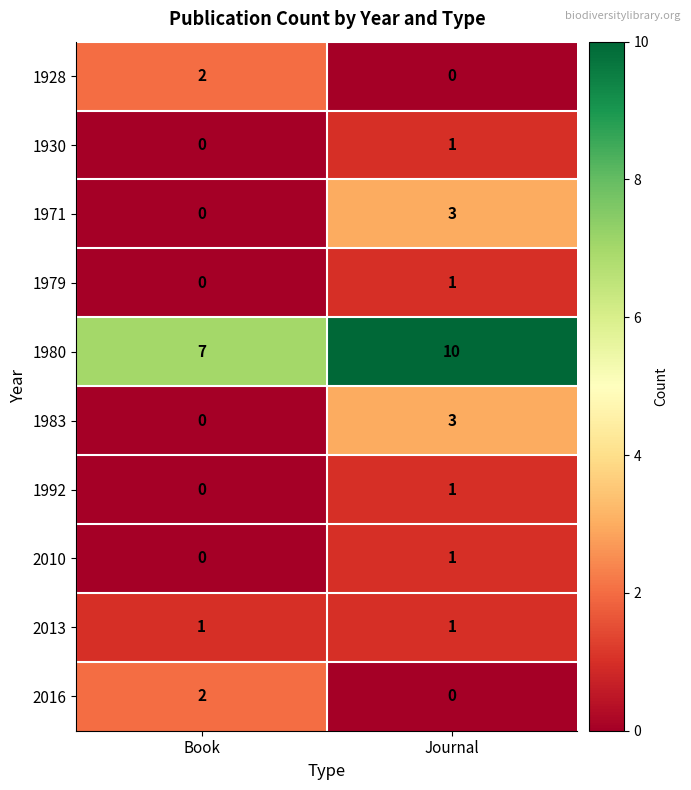

List the labels in order of 2016 value, smallest first.

Journal, Book